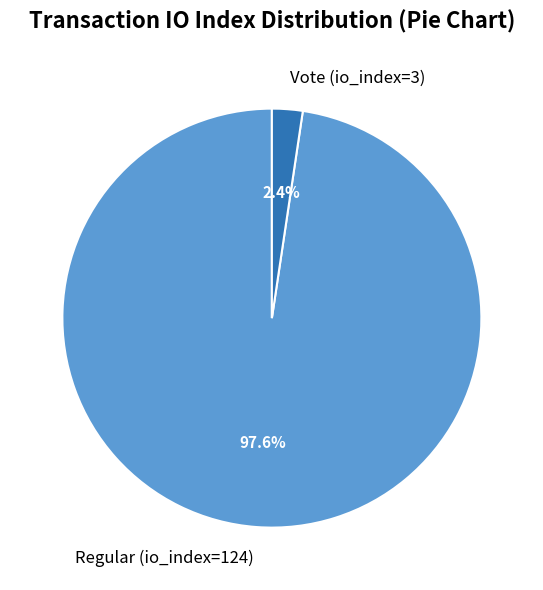

Does any single category account for the majority?

Yes